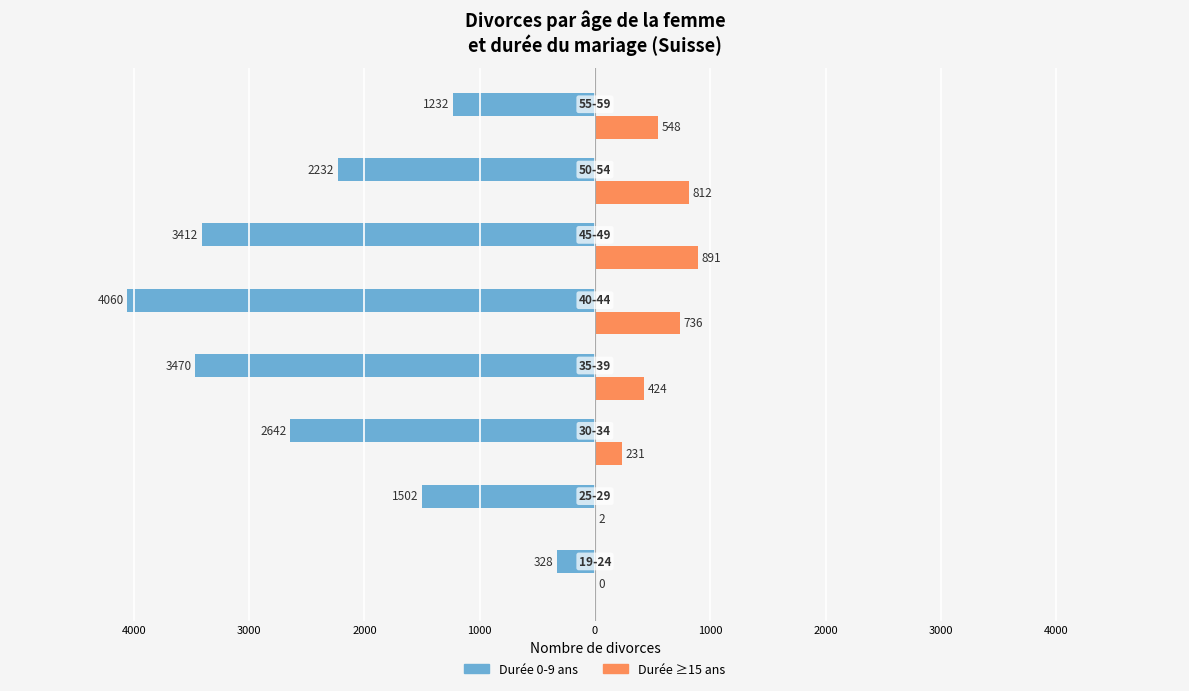

What are all the series names shown in the legend?

Durée 0-9 ans, Durée ≥15 ans